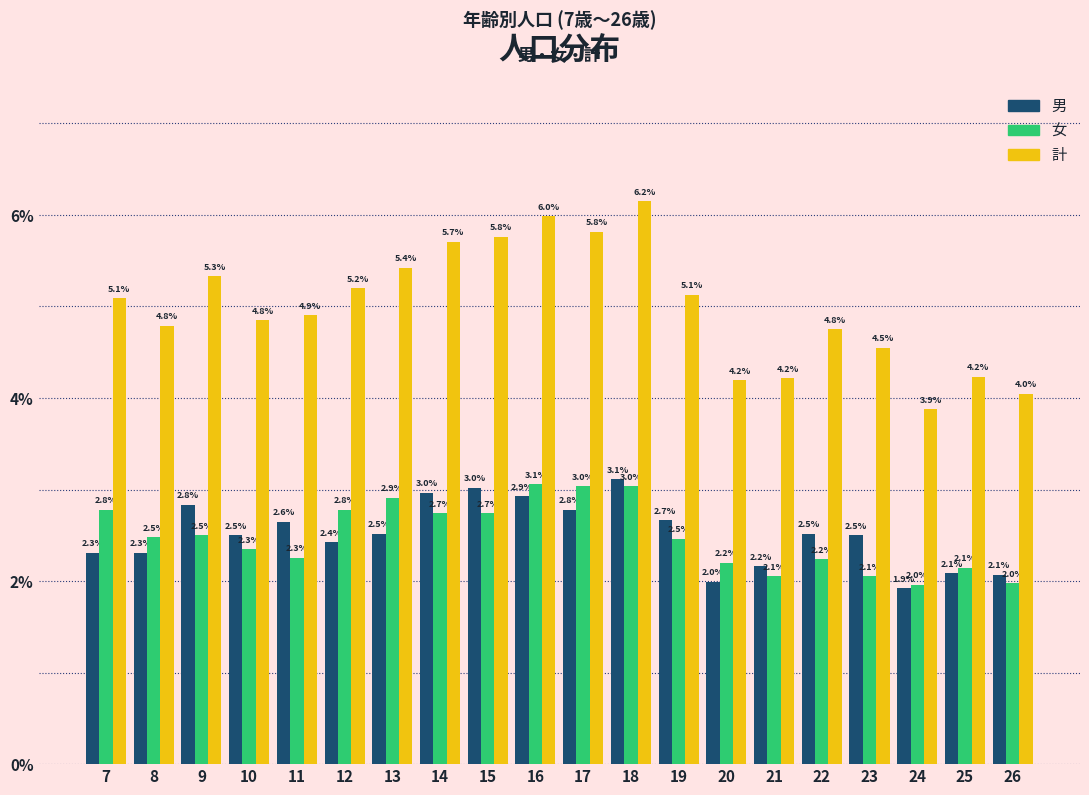

Reading left to right, extract all data points from this chart.

男: 7=2.3	8=2.3	9=2.8	10=2.5	11=2.6	12=2.4	13=2.5	14=3.0	15=3.0	16=2.9	17=2.8	18=3.1	19=2.7	20=2.0	21=2.2	22=2.5	23=2.5	24=1.9	25=2.1	26=2.1
女: 7=2.8	8=2.5	9=2.5	10=2.3	11=2.3	12=2.8	13=2.9	14=2.7	15=2.7	16=3.1	17=3.0	18=3.0	19=2.5	20=2.2	21=2.1	22=2.2	23=2.1	24=2.0	25=2.1	26=2.0
計: 7=5.1	8=4.8	9=5.3	10=4.8	11=4.9	12=5.2	13=5.4	14=5.7	15=5.8	16=6.0	17=5.8	18=6.2	19=5.1	20=4.2	21=4.2	22=4.8	23=4.5	24=3.9	25=4.2	26=4.0